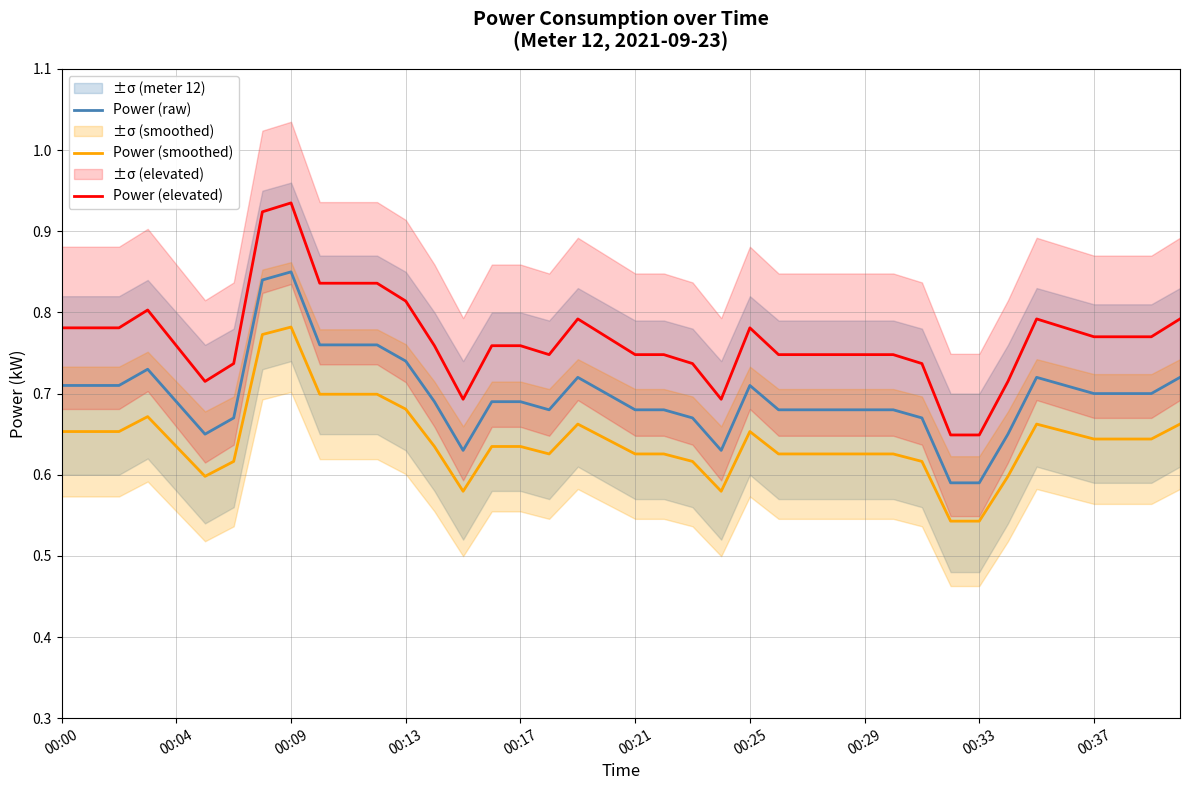

True or false: Power (smoothed) and Power (elevated) cross at least once.

False